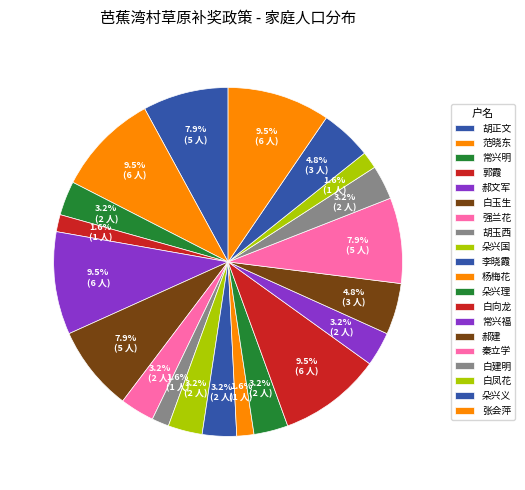

Is it true that 胡玉西 is 16% of the pie?

False